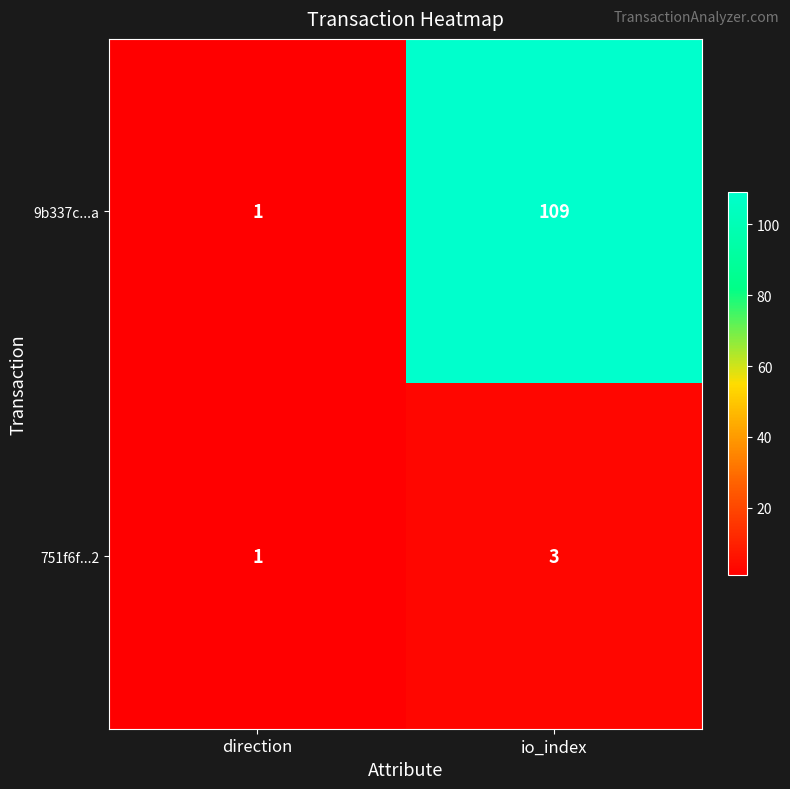

What is the average value of the 9b337c...a series?

55